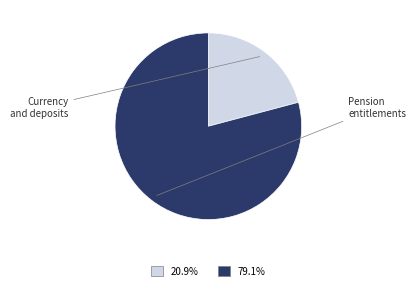

To the nearest percent, what is the average slice percentage?

50%